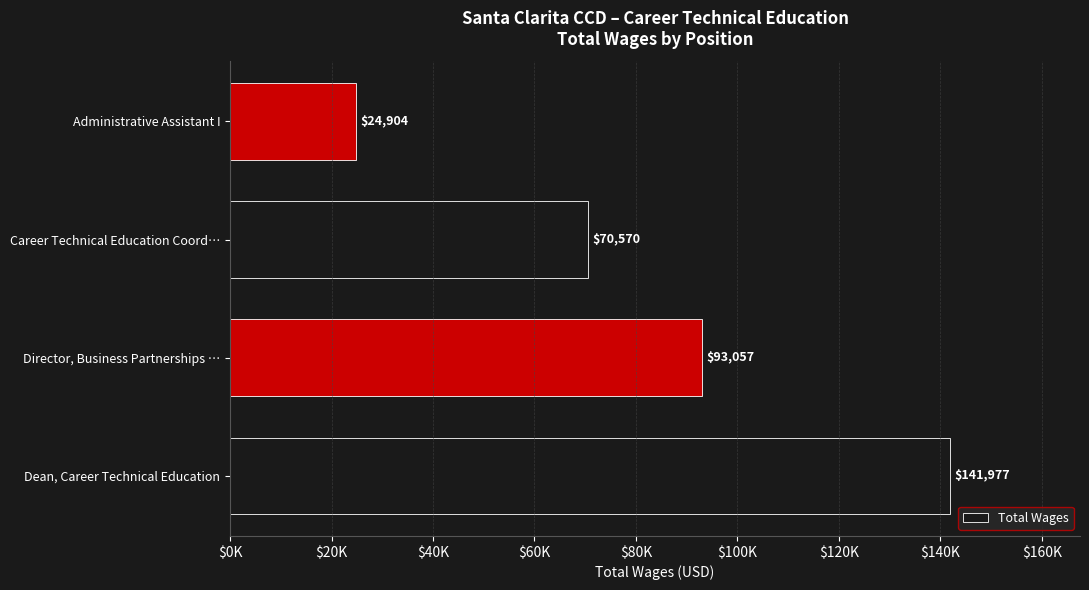

What is the average value?

82627